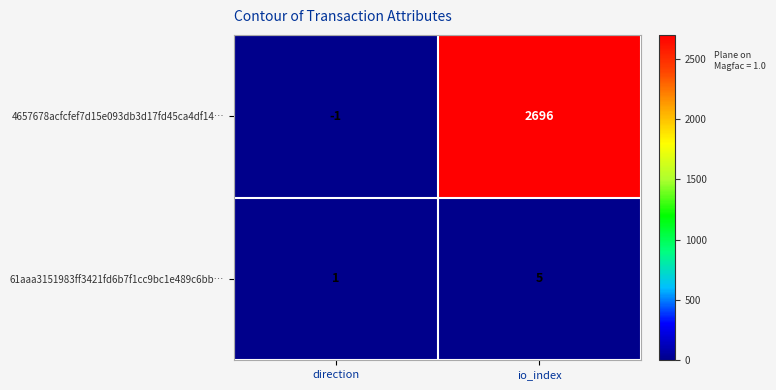

Which series has the largest total across all categories?

4657678acfcfef7d15e093db3d17fd45ca4df14…